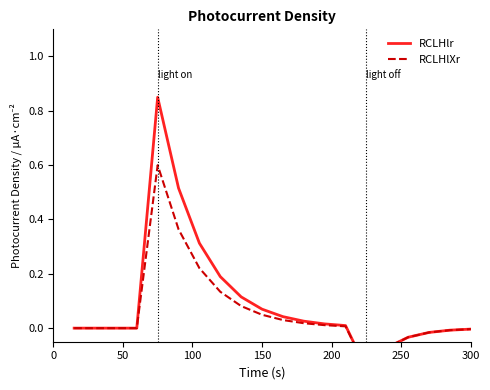

What are all the series names shown in the legend?

RCLHlr, RCLHlXr